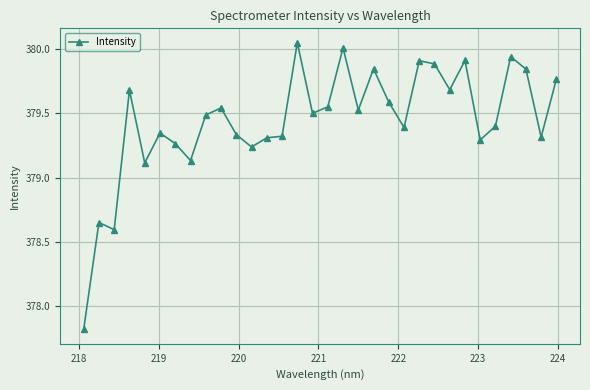

True or false: there are more than 1 points higher than both neighbors.

True